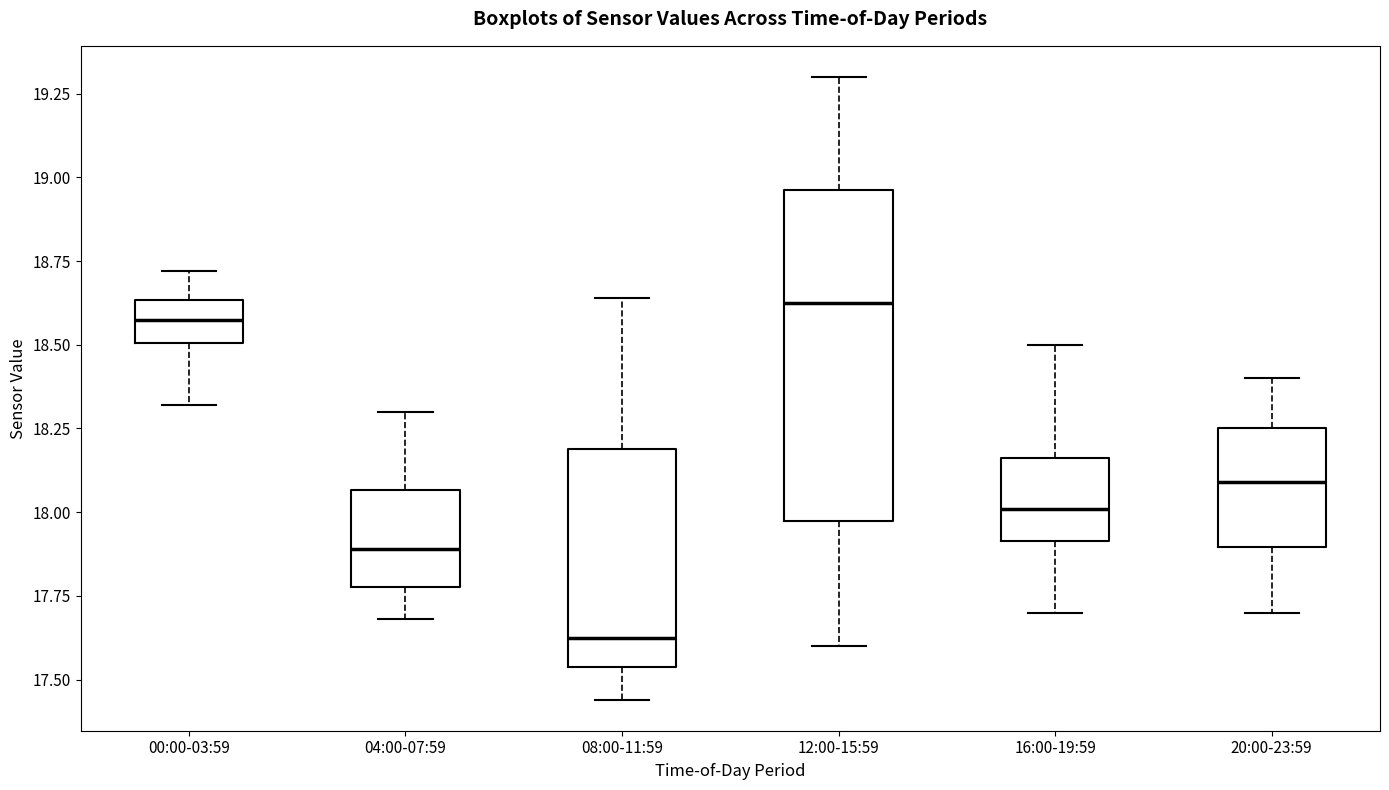

Reading left to right, transcribe this box plot: for each box, give where its median line is, the range the box spans, and where its two whiskers end, as read against the y-axis. The values are not printed on the chart, so give them approximately, as read against the axis.

00:00-03:59: median 18.60, box 18.50 to 18.65, whiskers 18.30 to 18.70
04:00-07:59: median 17.90, box 17.80 to 18.05, whiskers 17.70 to 18.30
08:00-11:59: median 17.65, box 17.55 to 18.20, whiskers 17.45 to 18.65
12:00-15:59: median 18.65, box 18.00 to 18.95, whiskers 17.60 to 19.30
16:00-19:59: median 18.00, box 17.90 to 18.15, whiskers 17.70 to 18.50
20:00-23:59: median 18.10, box 17.90 to 18.25, whiskers 17.70 to 18.40